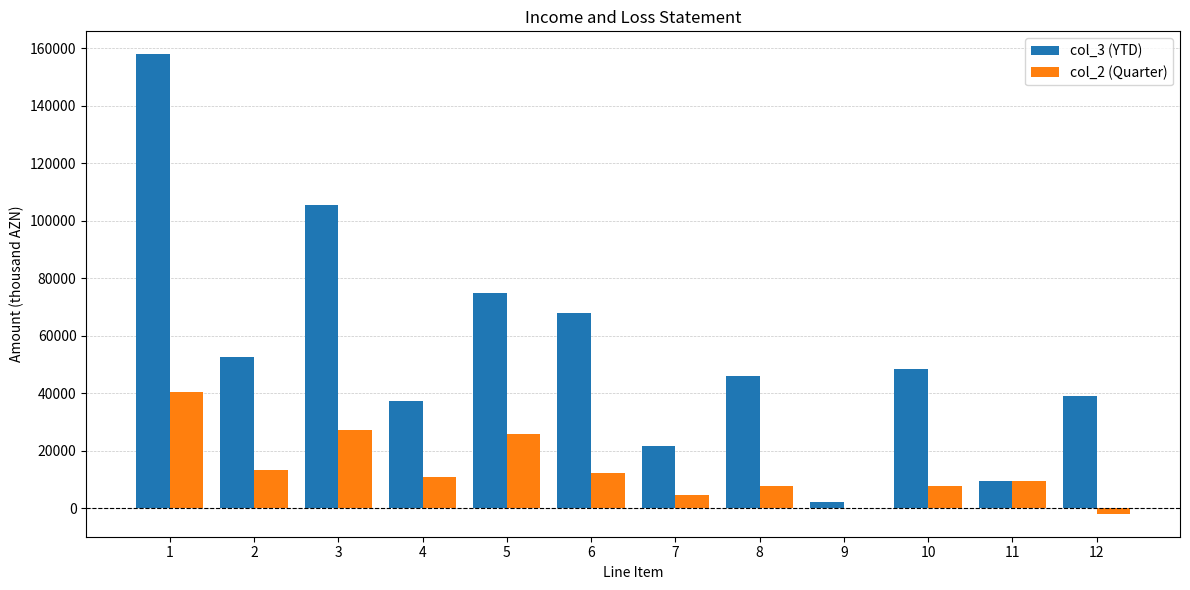

The value of col_2 (Quarter) at 1 is 58900.5. True or false?

False